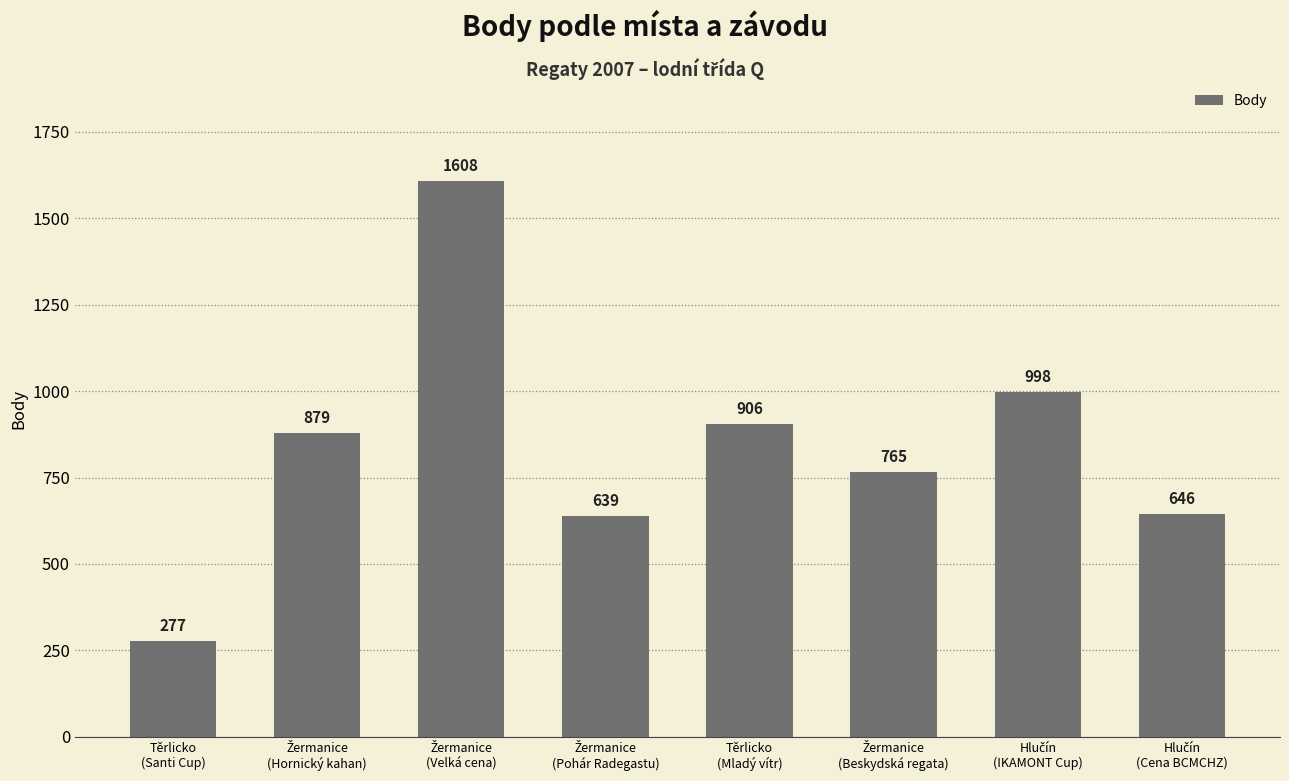

What is the value of the 1st bar from the left?

277